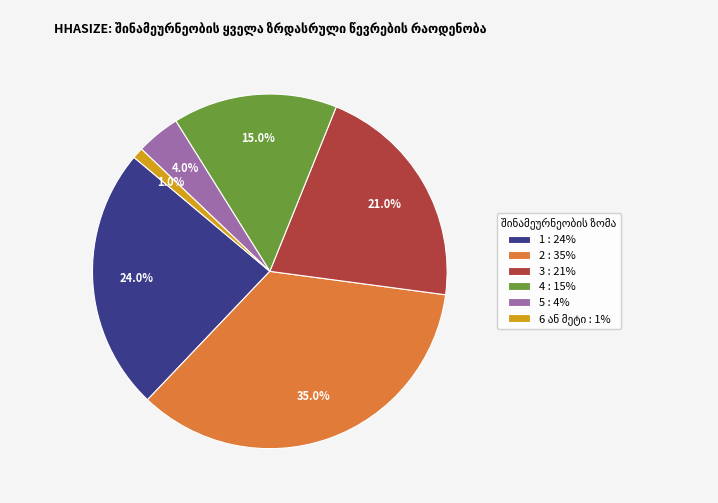

To the nearest percent, what is the difference between the 1 and 4 slice percentages?

9%